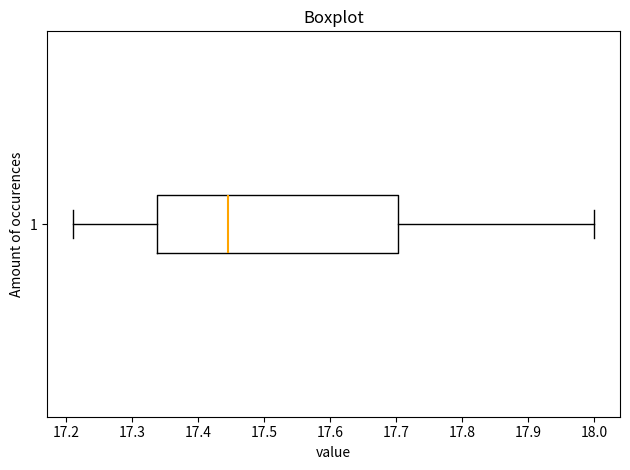

Read this box plot against the x-axis: the position of the median line, the range covered by the box, and the ends of both whiskers. The values are not printed on the chart, so give them approximately, as read against the axis.

median 17.45, box 17.34 to 17.70, whiskers 17.21 to 18.00